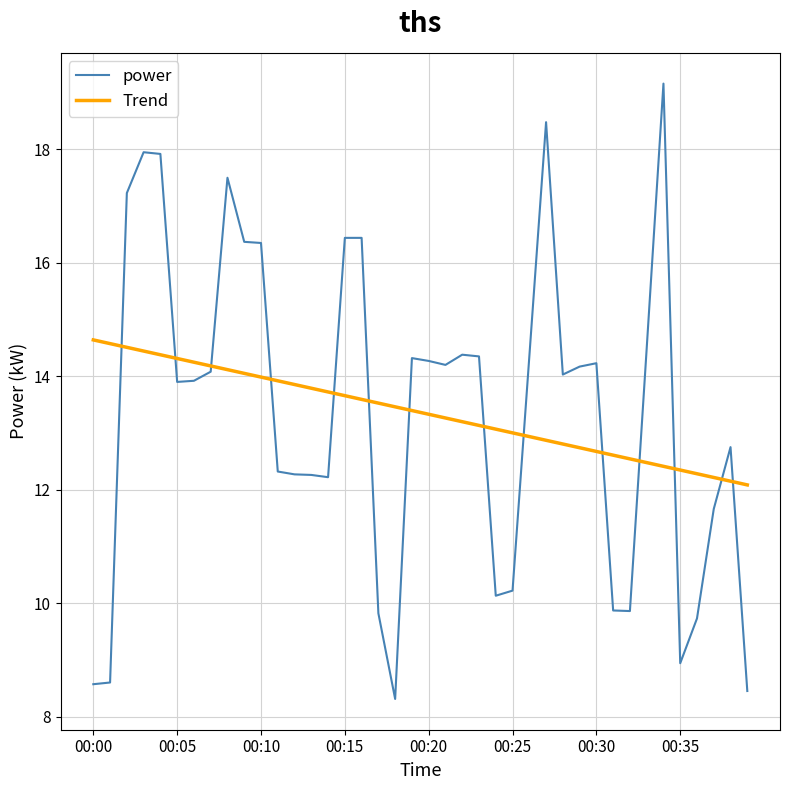

Count the number of categories in the chart.

40